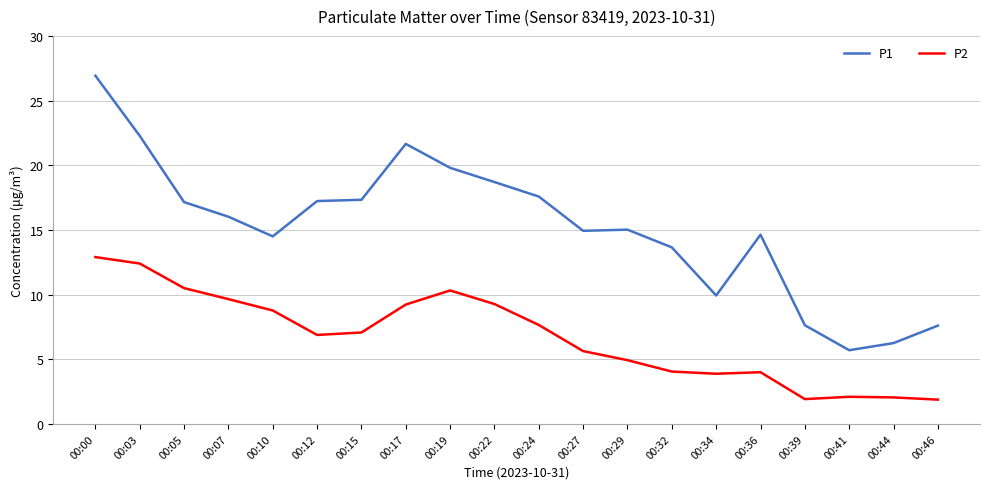

The P2 series shows 0.8 at 00:39. True or false?

False